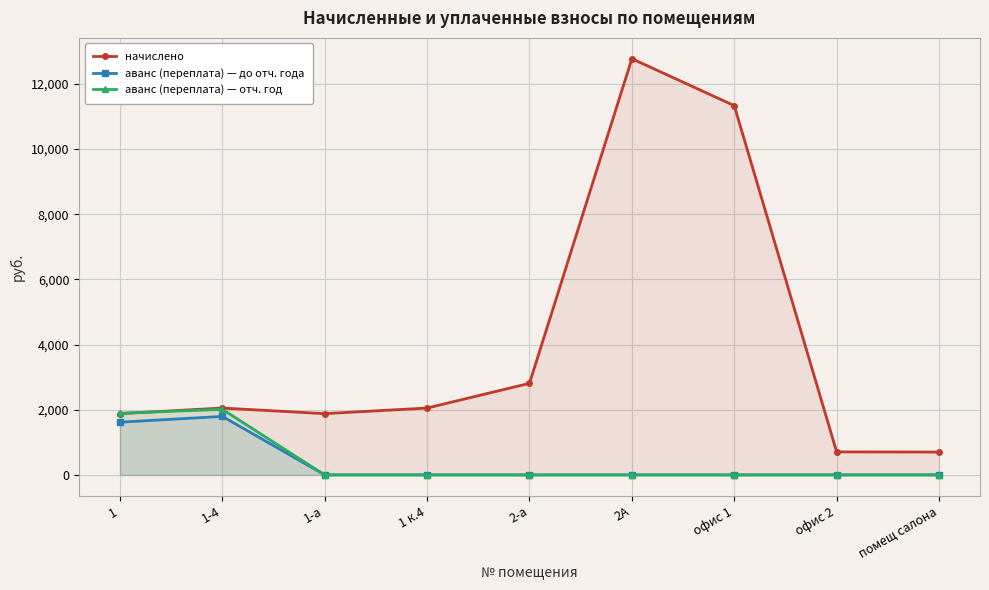

True or false: аванс (переплата) — до отч. года has a value of 741.6 at 1-а.

False